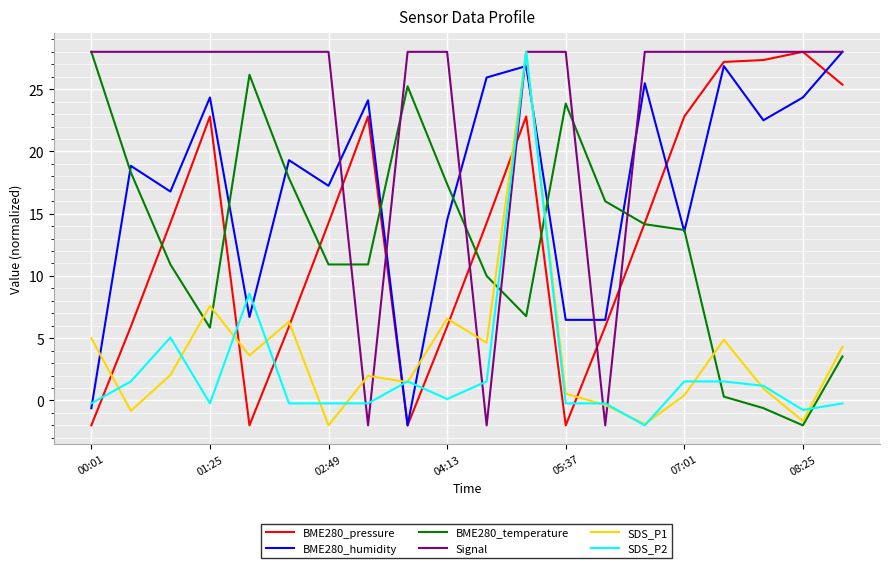

True or false: BME280_pressure and SDS_P1 cross at least once.

True